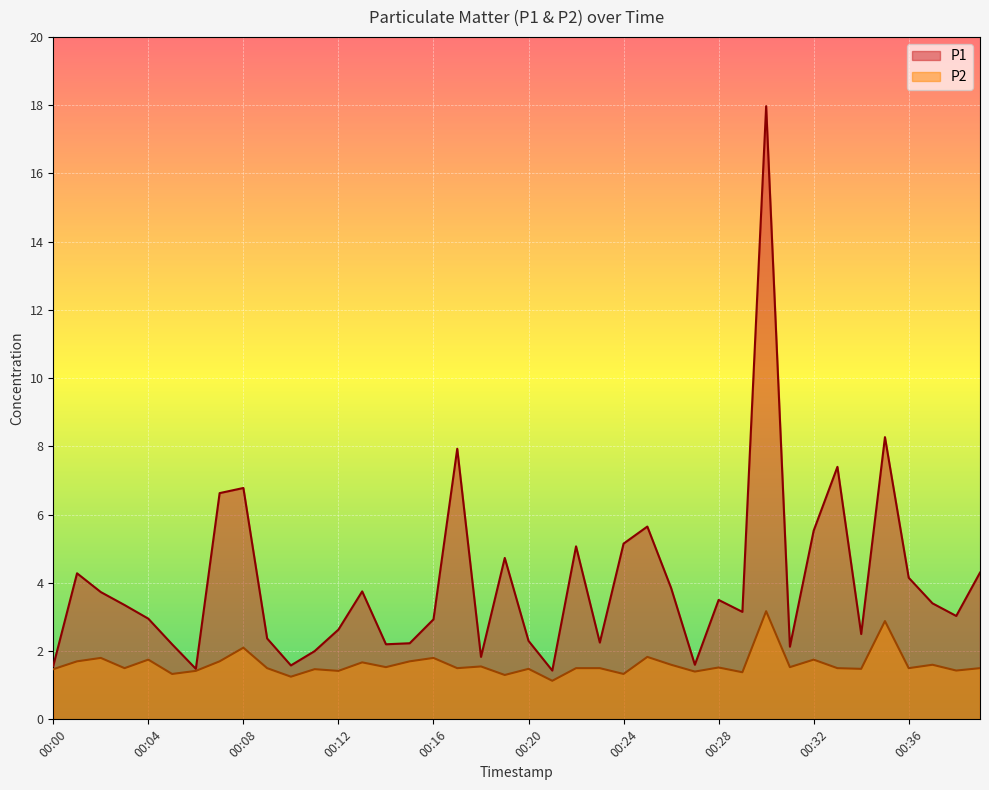

At which label is P2 closest to 2?

00:08